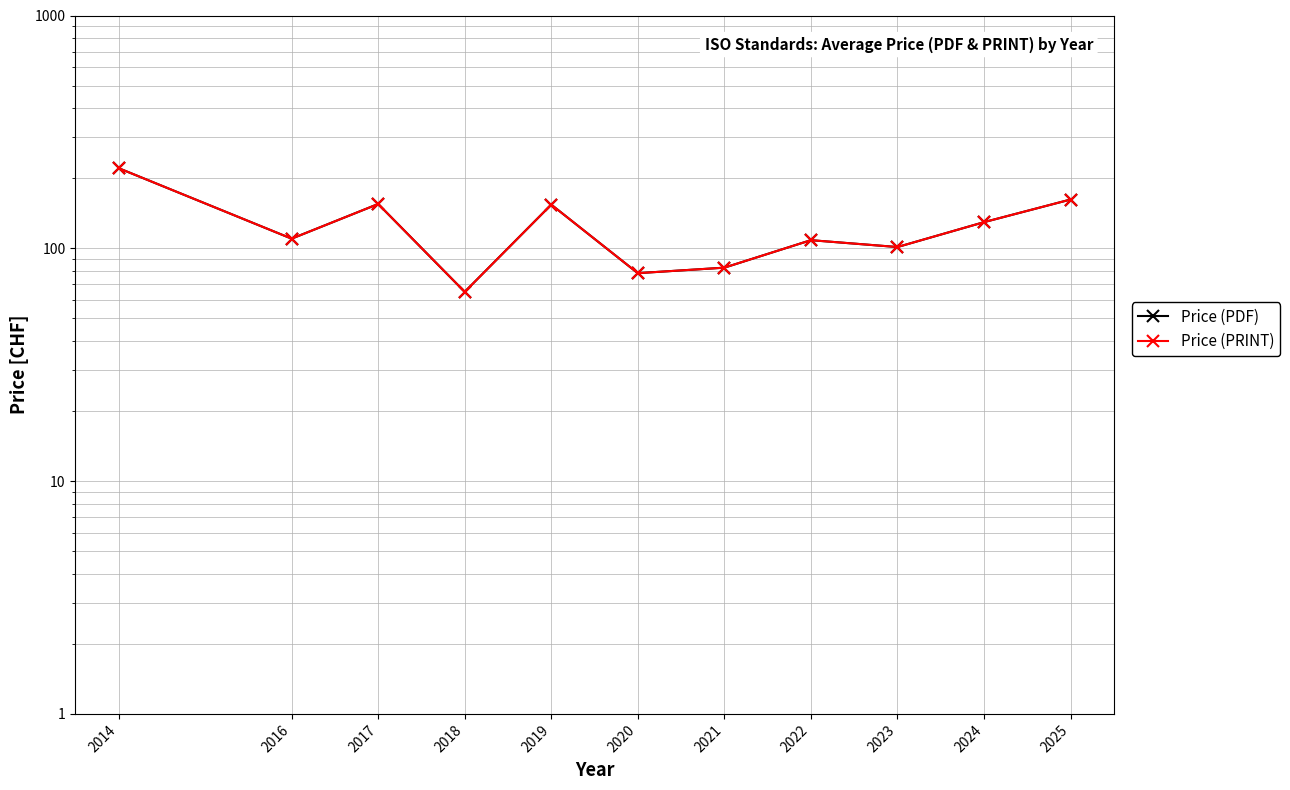

How many interior local peaks does the Price (PDF) series have?

3